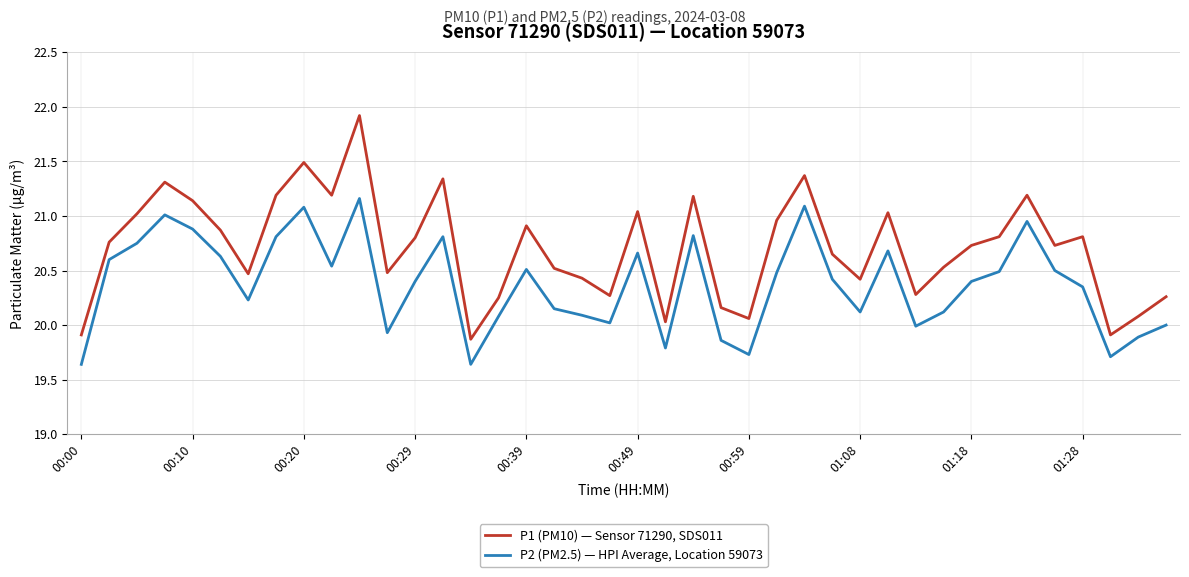

List the series in order of their overall mean, lowest first.

P2 (PM2.5) — HPI Average, Location 59073, P1 (PM10) — Sensor 71290, SDS011